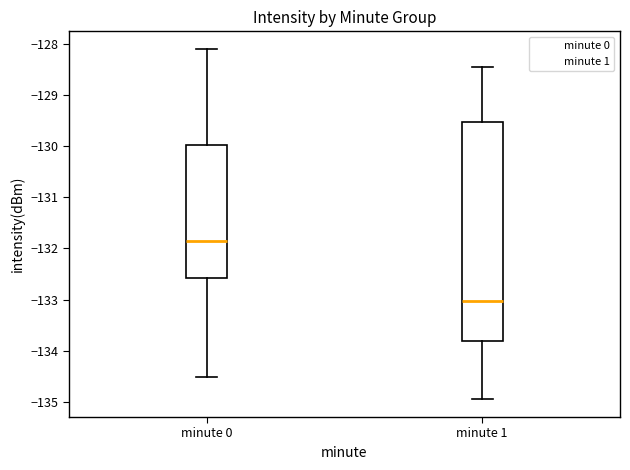

Reading left to right, read every box against the y-axis: the position of its median line, the range the box covers, and the ends of its whiskers. The values are not printed on the chart, so give them approximately, as read against the axis.

minute 0: median -131.9, box -132.6 to -130.0, whiskers -134.5 to -128.1
minute 1: median -133.0, box -133.8 to -129.5, whiskers -135.0 to -128.5